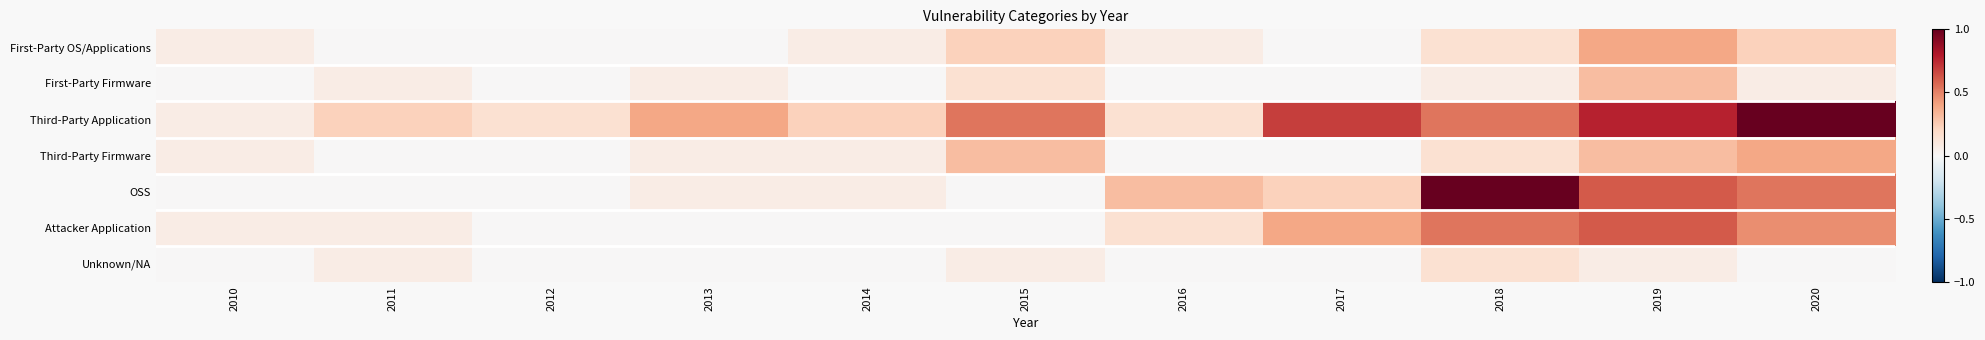

Reading left to right, transcribe all the data shown in this chart.

First-Party OS/Applications: 2010=0.1	2011=0.0	2012=0.0	2013=0.0	2014=0.1	2015=0.2	2016=0.1	2017=0.0	2018=0.2	2019=0.4	2020=0.2
First-Party Firmware: 2010=0.0	2011=0.1	2012=0.0	2013=0.1	2014=0.0	2015=0.2	2016=0.0	2017=0.0	2018=0.1	2019=0.3	2020=0.1
Third-Party Application: 2010=0.1	2011=0.2	2012=0.2	2013=0.4	2014=0.2	2015=0.5	2016=0.2	2017=0.7	2018=0.5	2019=0.8	2020=1.0
Third-Party Firmware: 2010=0.1	2011=0.0	2012=0.0	2013=0.1	2014=0.1	2015=0.3	2016=0.0	2017=0.0	2018=0.2	2019=0.3	2020=0.4
OSS: 2010=0.0	2011=0.0	2012=0.0	2013=0.1	2014=0.1	2015=0.0	2016=0.3	2017=0.2	2018=1.0	2019=0.6	2020=0.5
Attacker Application: 2010=0.1	2011=0.1	2012=0.0	2013=0.0	2014=0.0	2015=0.0	2016=0.2	2017=0.4	2018=0.5	2019=0.6	2020=0.5
Unknown/NA: 2010=0.0	2011=0.1	2012=0.0	2013=0.0	2014=0.0	2015=0.1	2016=0.0	2017=0.0	2018=0.2	2019=0.1	2020=0.0